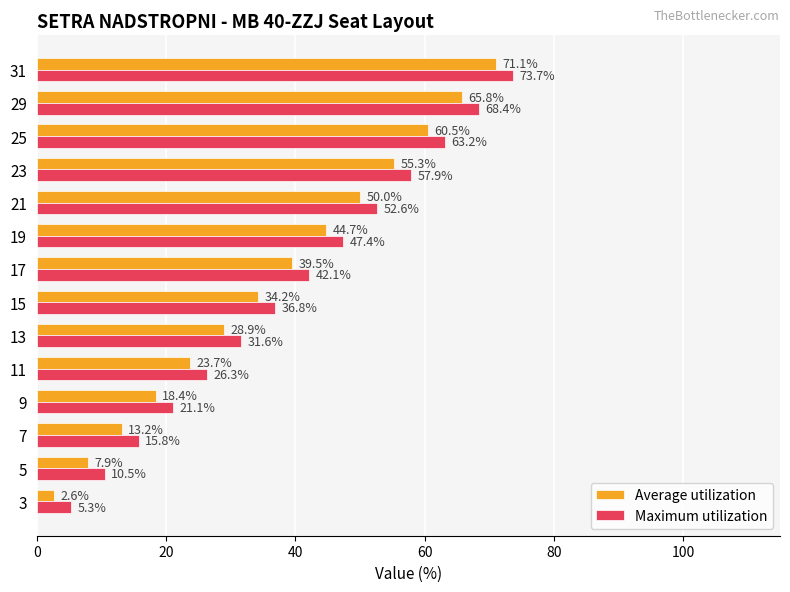

What is the total value across all series at 13?

60.5